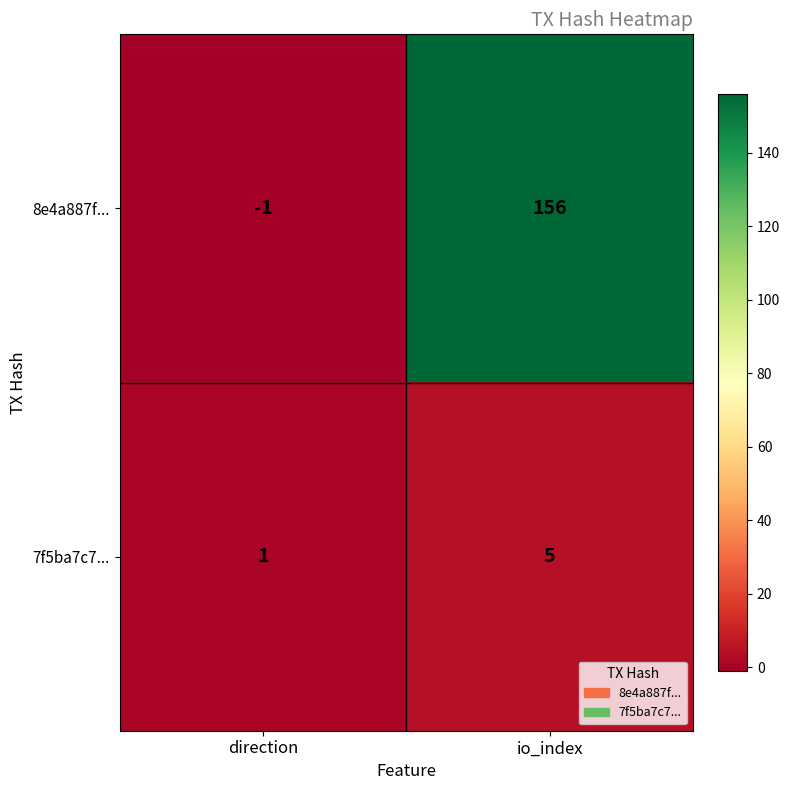

How many series are shown in this chart?

2